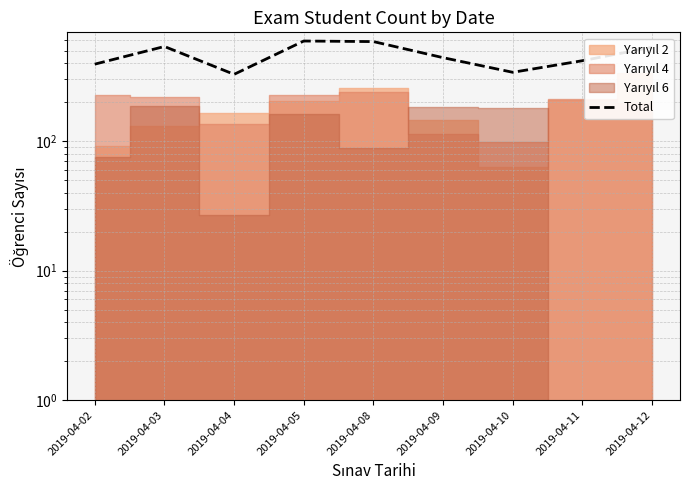

Where is the first local minimum?

2019-04-04